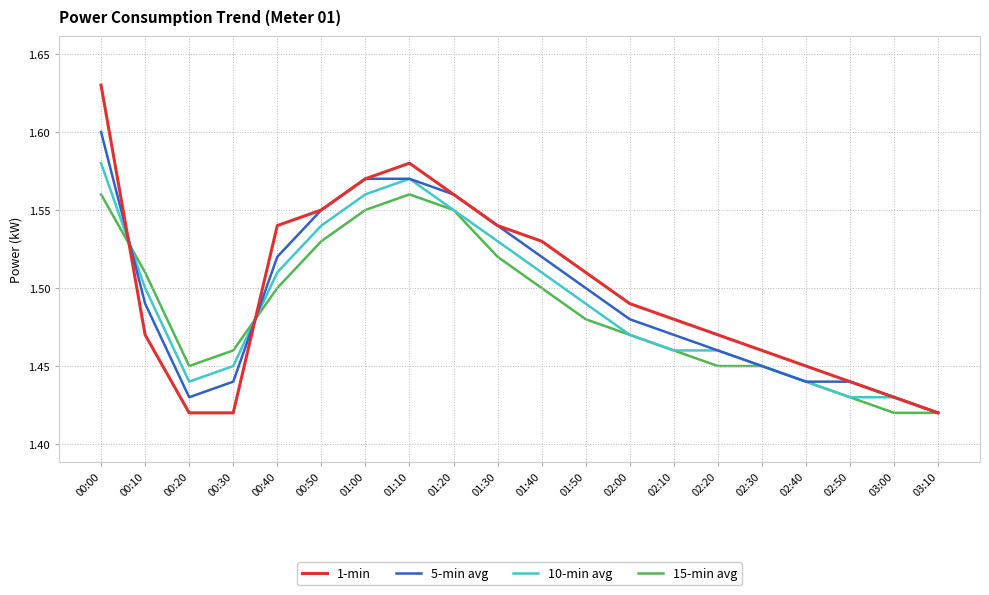

Which label corresponds to the largest value in the chart?

00:00